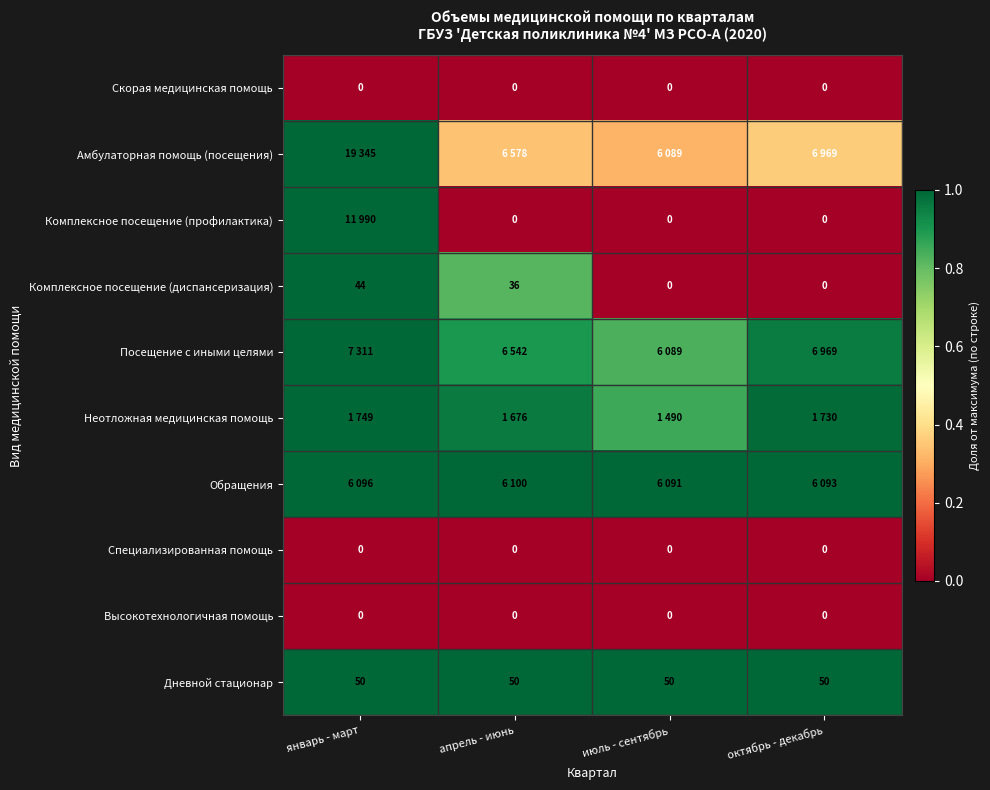

Which category has the highest value in the Комплексное посещение (диспансеризация) series?

январь - март